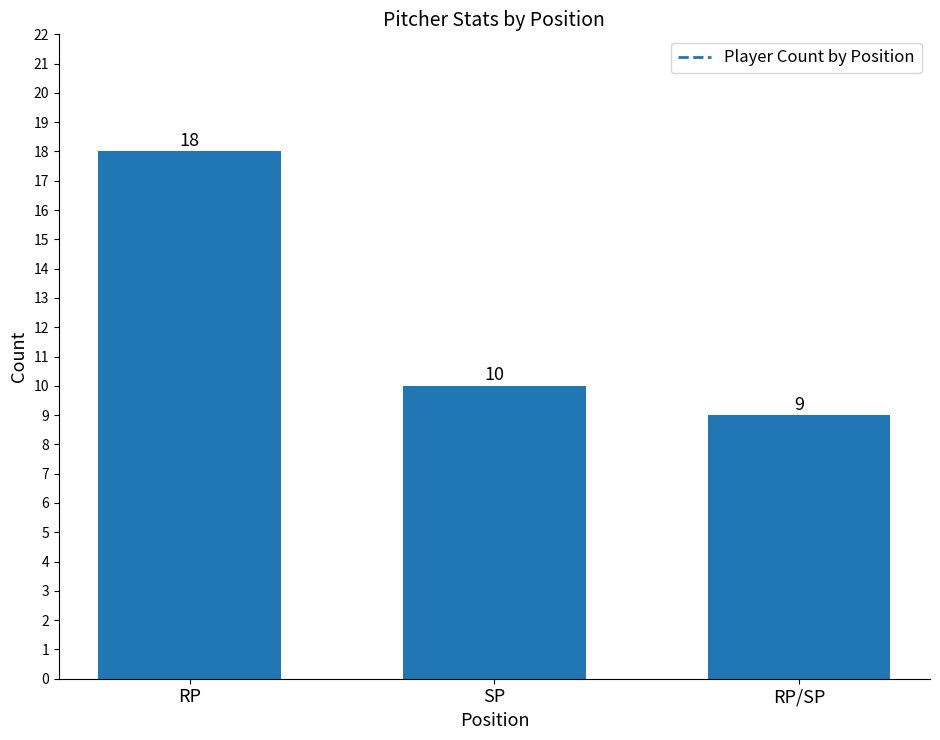

What is the approximate value at RP/SP?

9